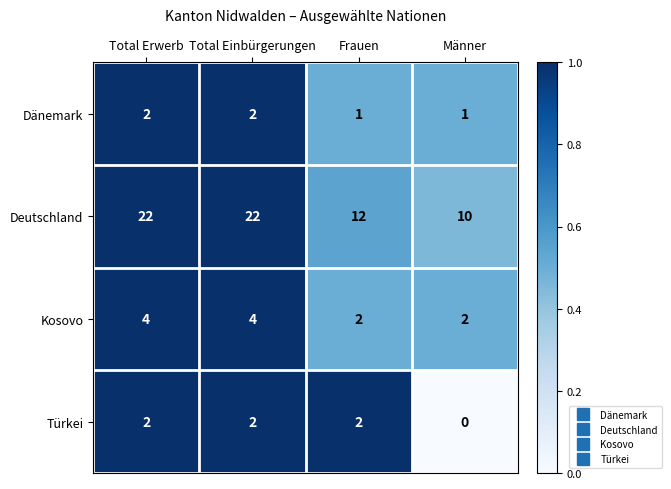

What is the total value across all series at Total Erwerb?

30